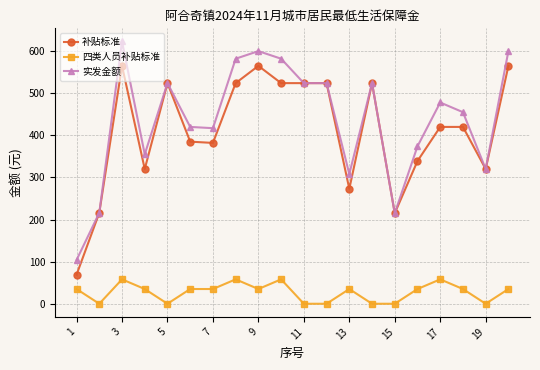

How many data points does each series have?

20